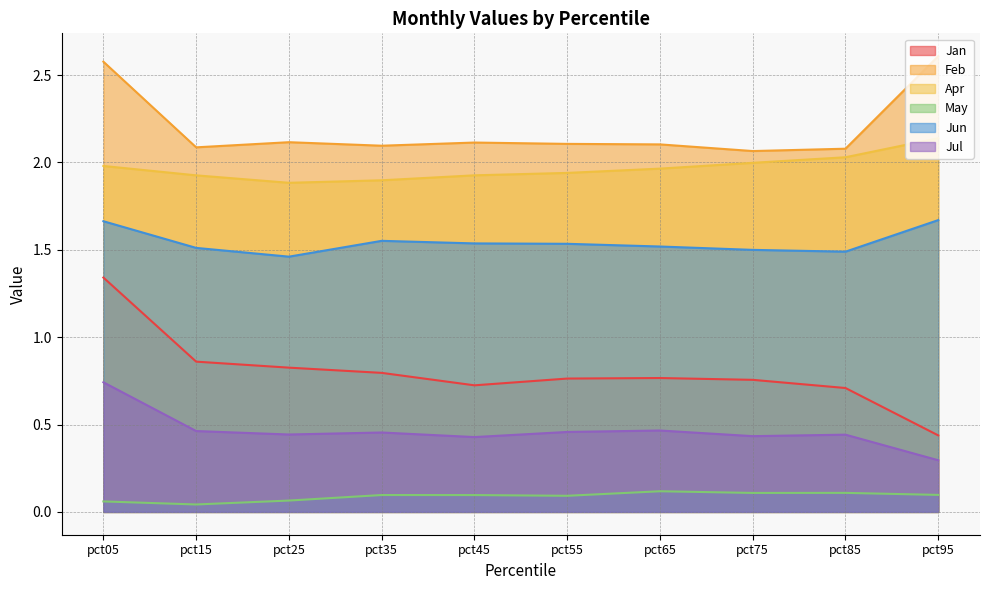

True or false: Jan has more than 0 points higher than both neighbors.

True